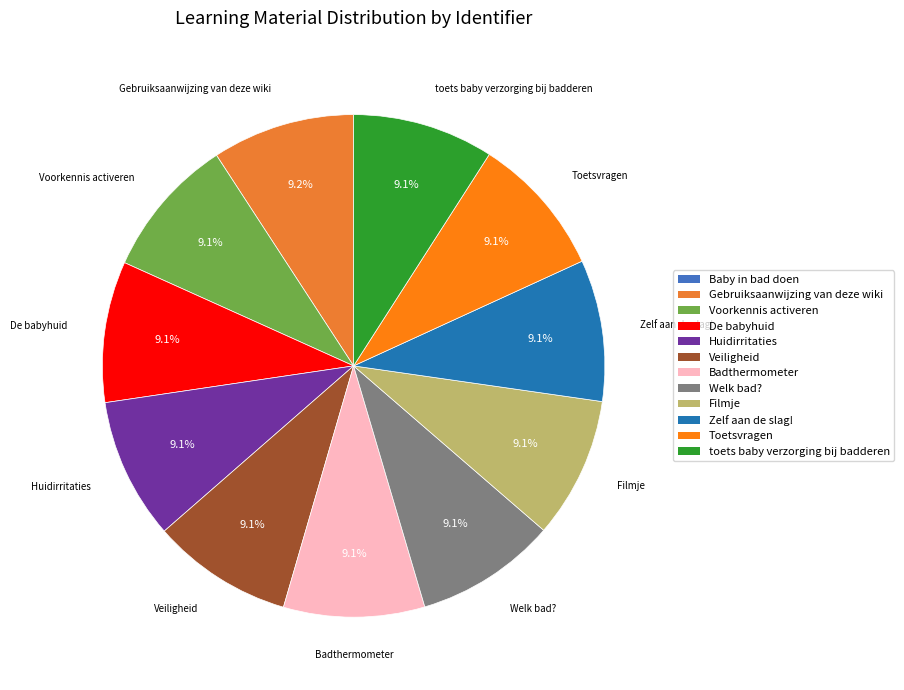

Between Zelf aan de slag! and Badthermometer, which is larger?

Zelf aan de slag!